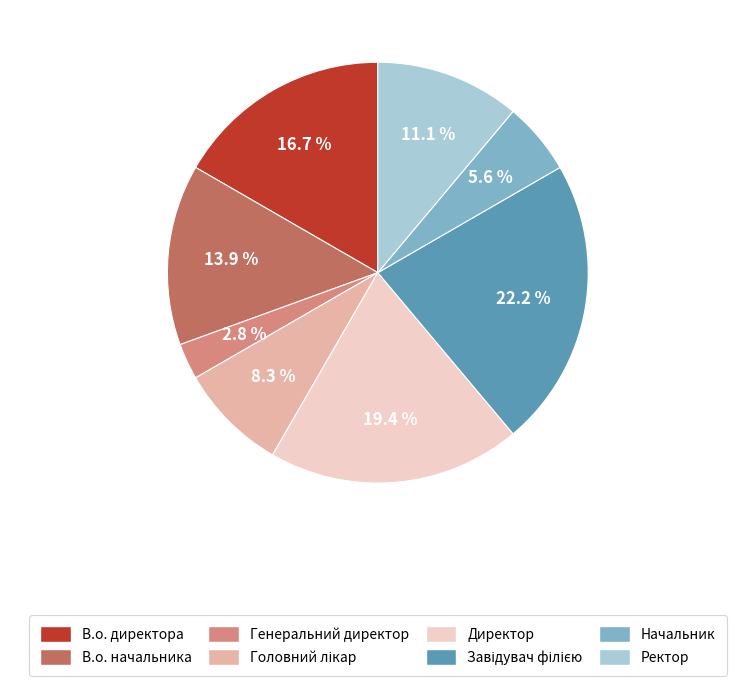

Does Генеральний директор account for over 50% of the chart?

No